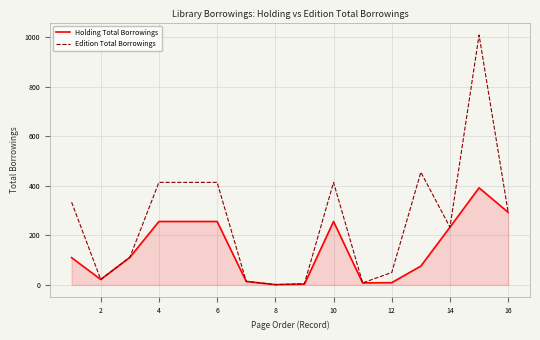

What is the highest value of the Holding Total Borrowings series?

392